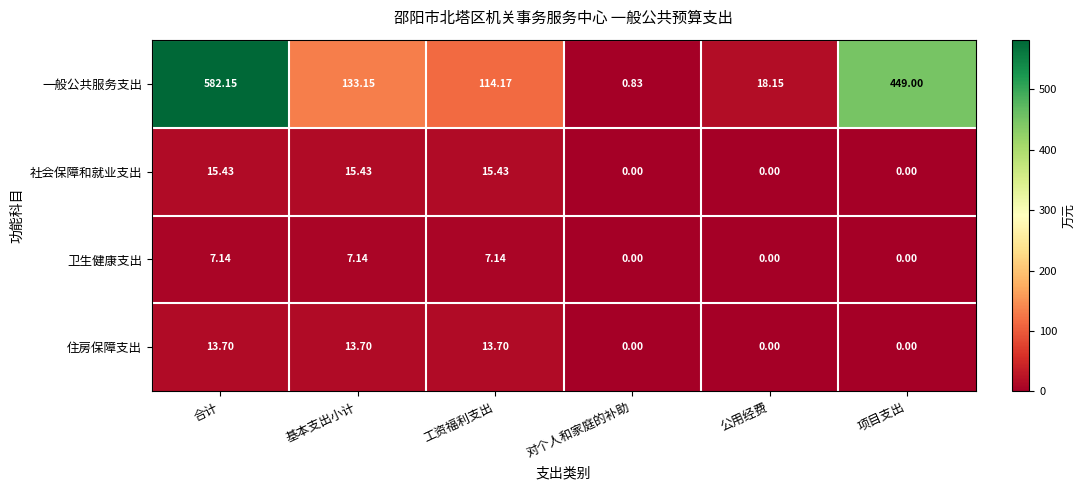

Which category has the highest value across all series?

合计